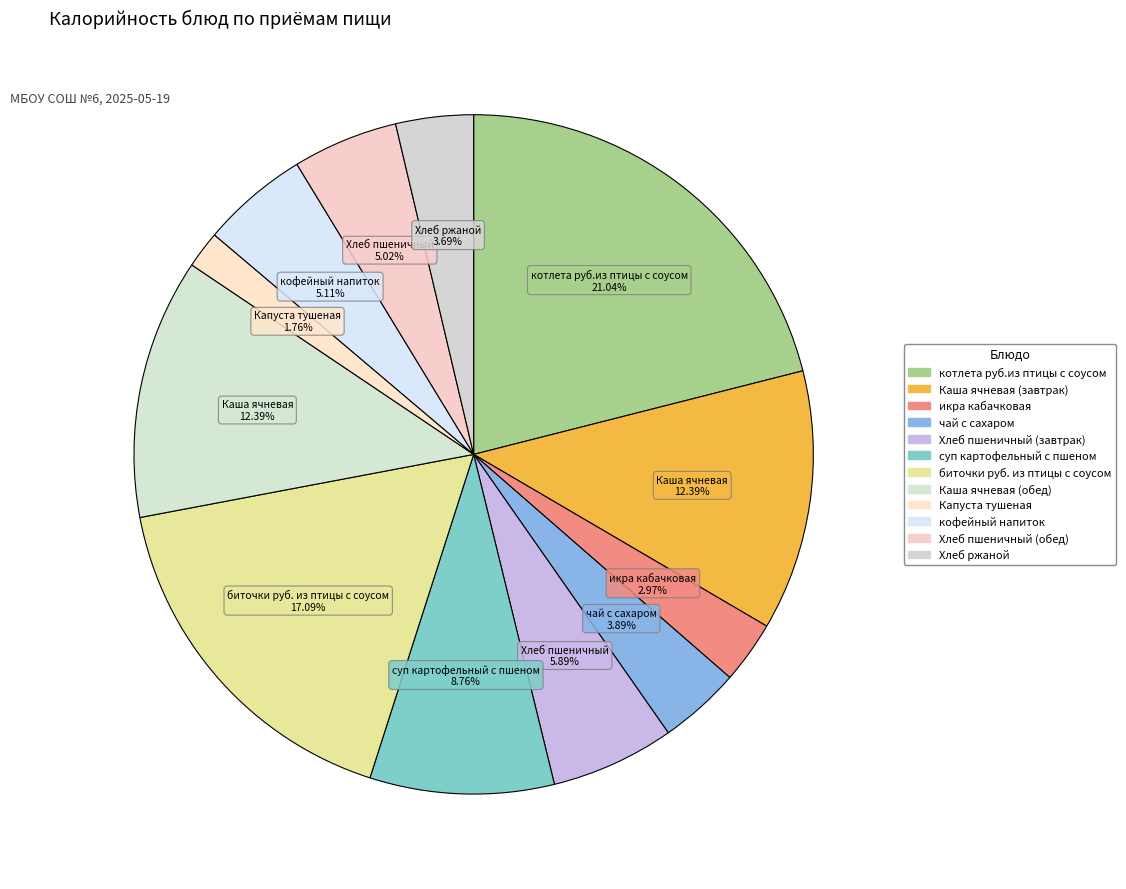

Count the number of slices in the pie.

12